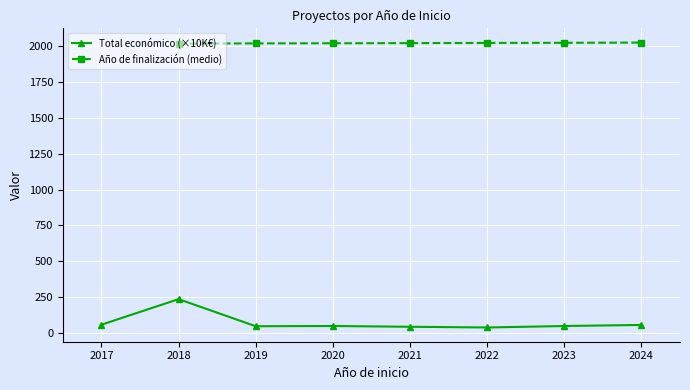

Where is the first local maximum for Total económico (×10K€)?

2018